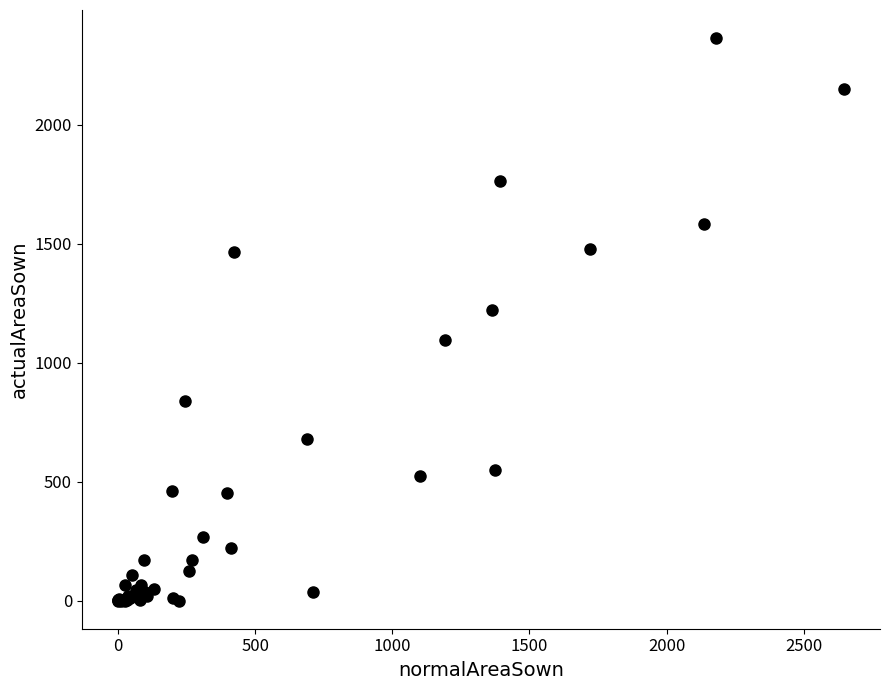

What Y value in the scatter plot is closest to 1181?

1222.0